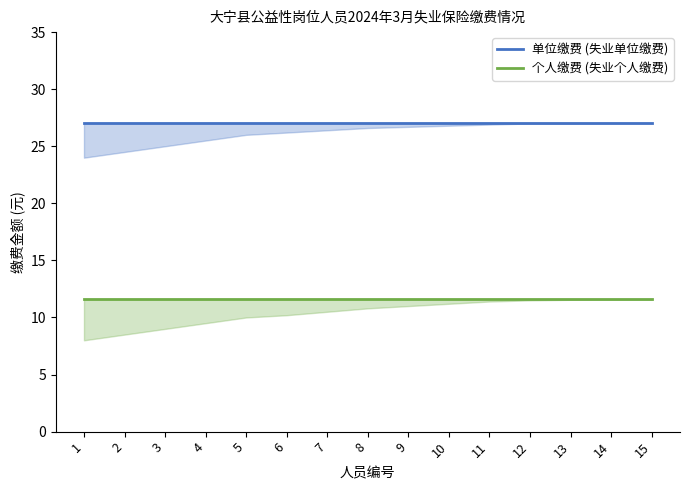

True or false: 单位缴费 (失业单位缴费) and 个人缴费 (失业个人缴费) cross at least once.

False